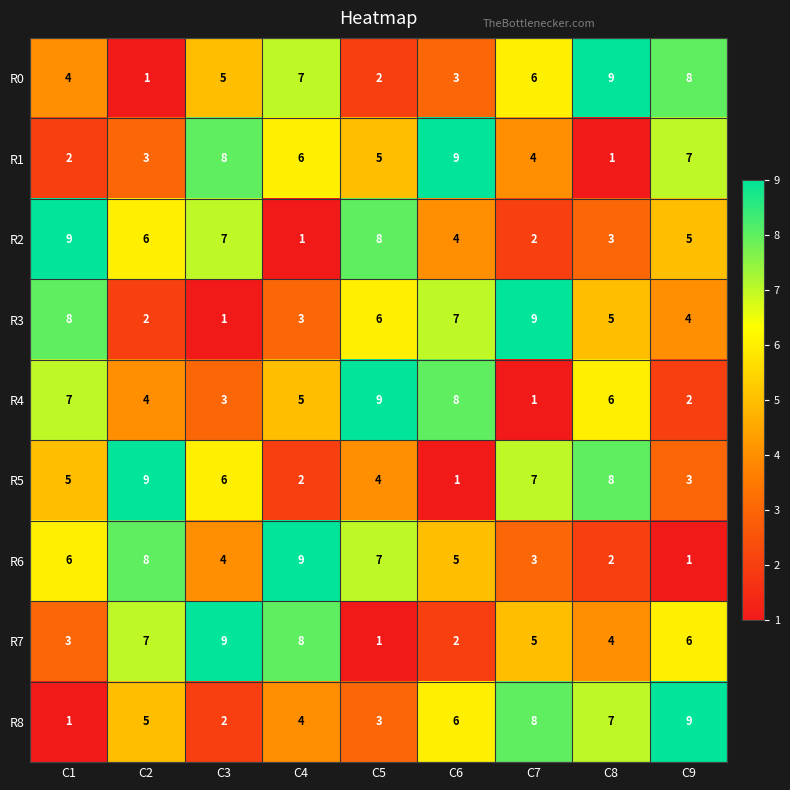

Count the number of categories in the chart.

9